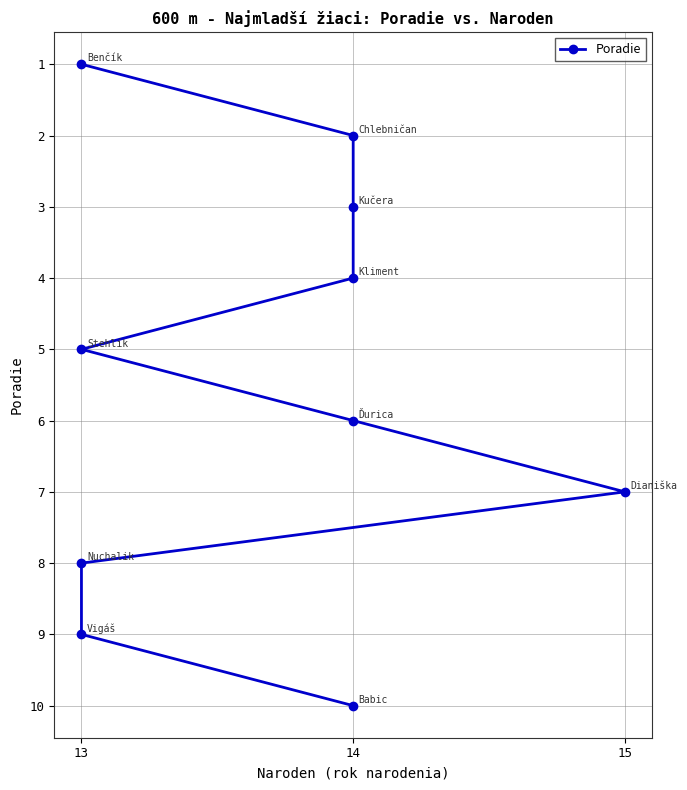

Where is the data nearest to the value 5?

13